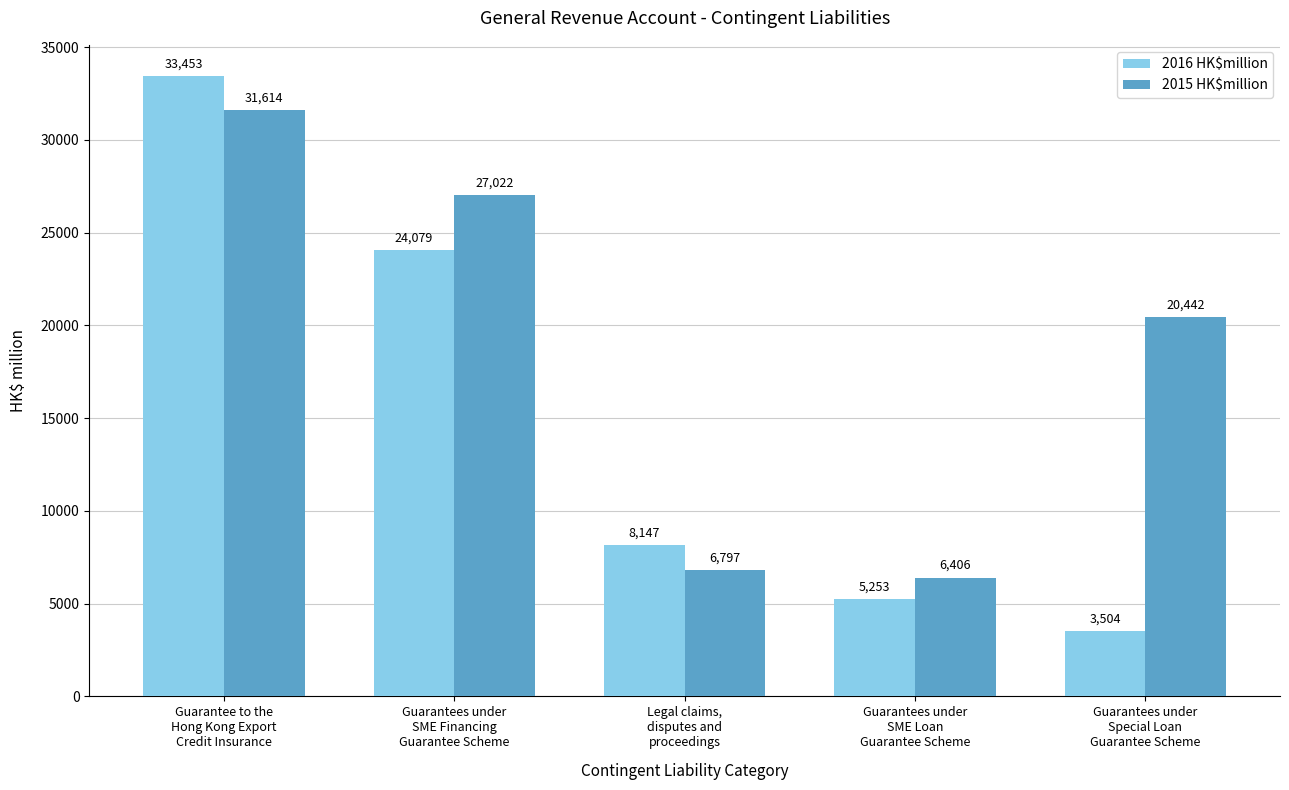

True or false: 2016 HK$million has a value of 14758 at Guarantees under
SME Financing
Guarantee Scheme.

False